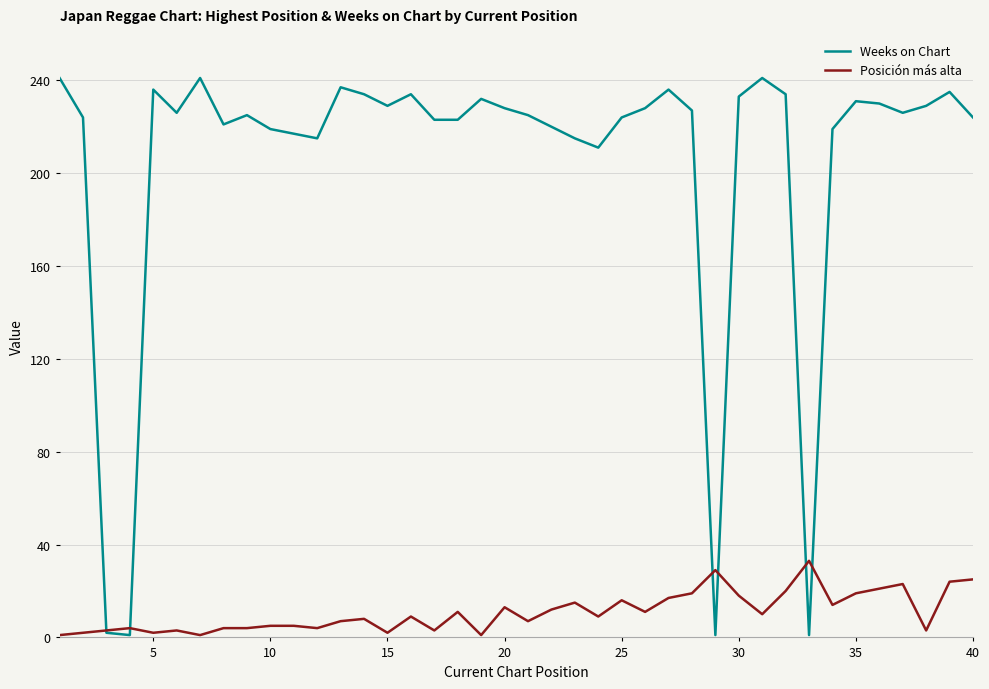

Which series has the largest total across all categories?

Weeks on Chart